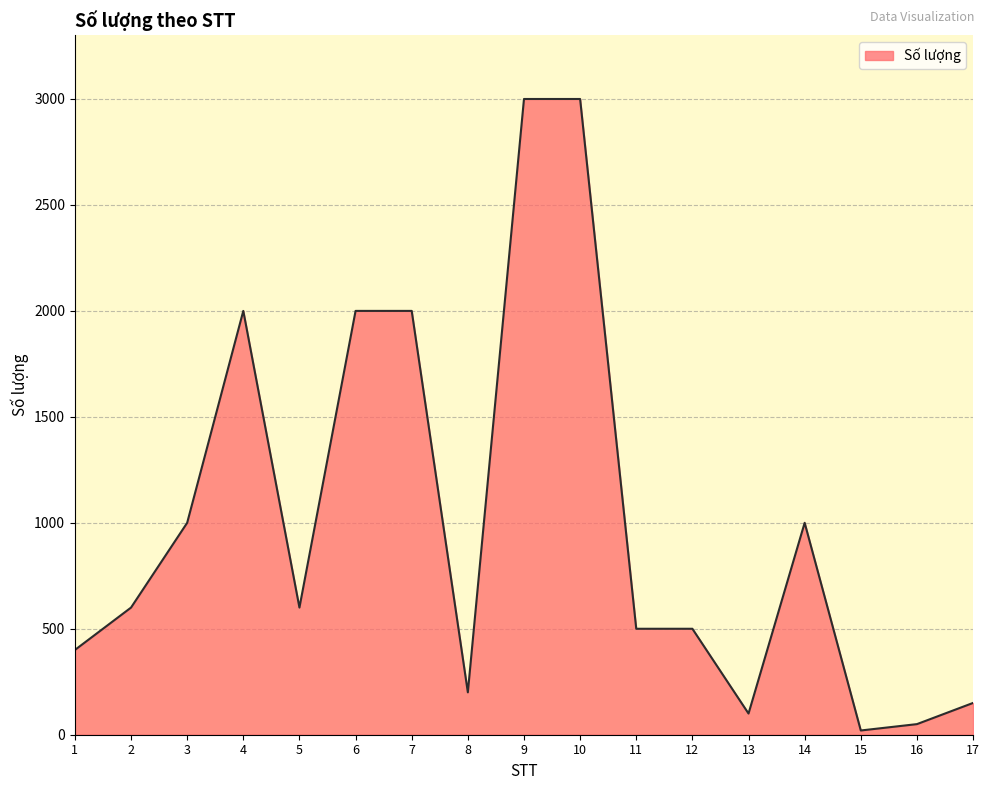

What is the difference between the maximum and second lowest values?

2950